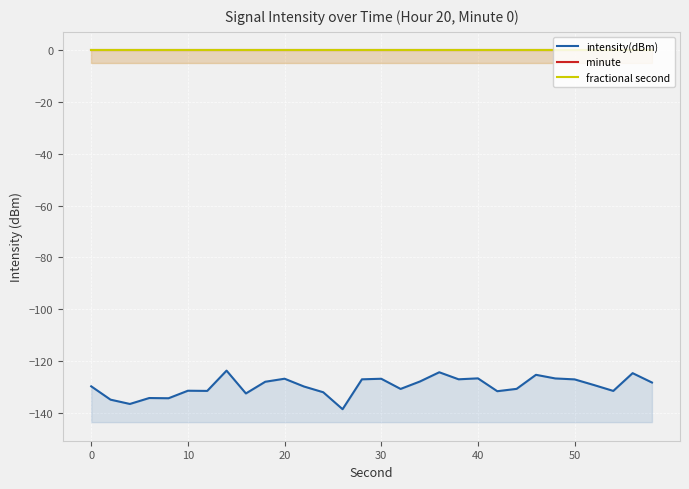

At how many categories does at least one series exceed -17?

30